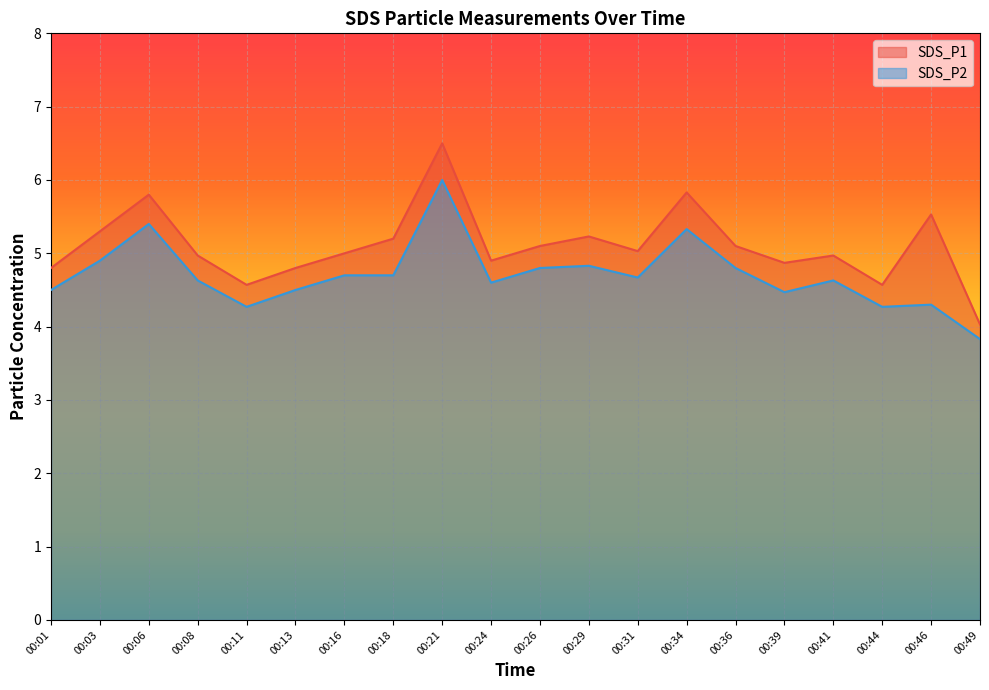

What is the minimum value for SDS_P1?

4.0